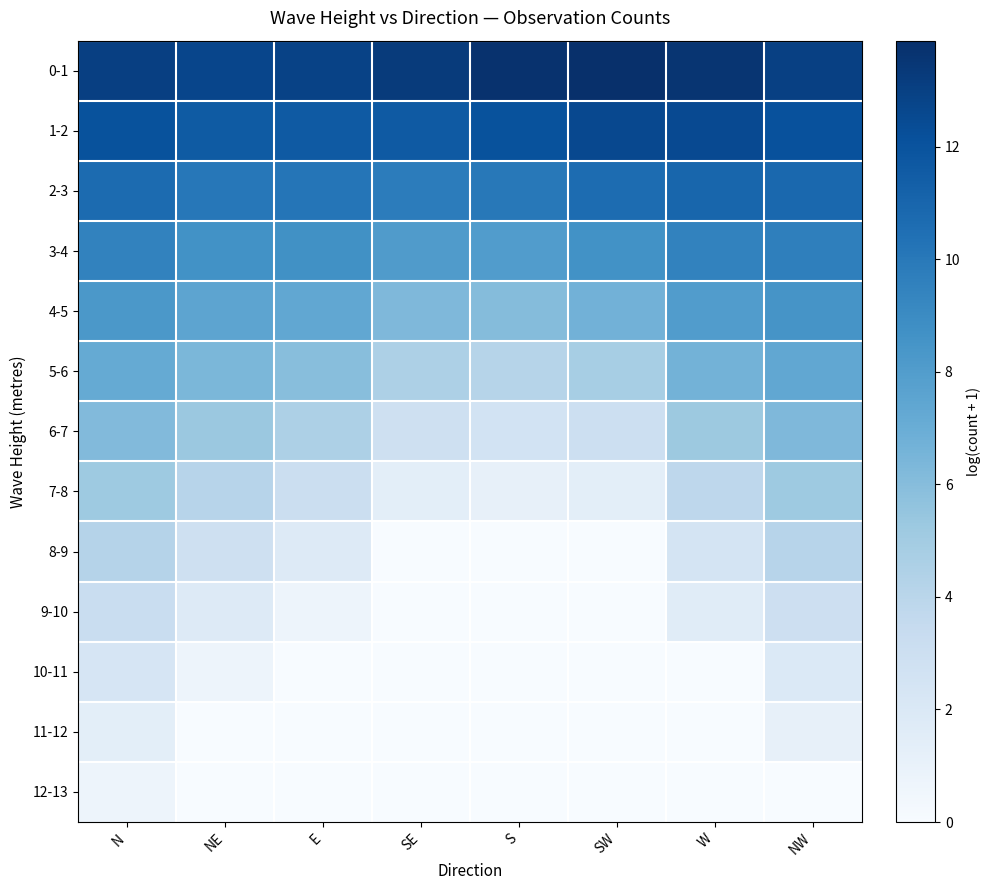

Rank the series by their maximum value, from highest to lowest.

0-1, 1-2, 2-3, 3-4, 4-5, 5-6, 6-7, 7-8, 8-9, 9-10, 10-11, 11-12, 12-13